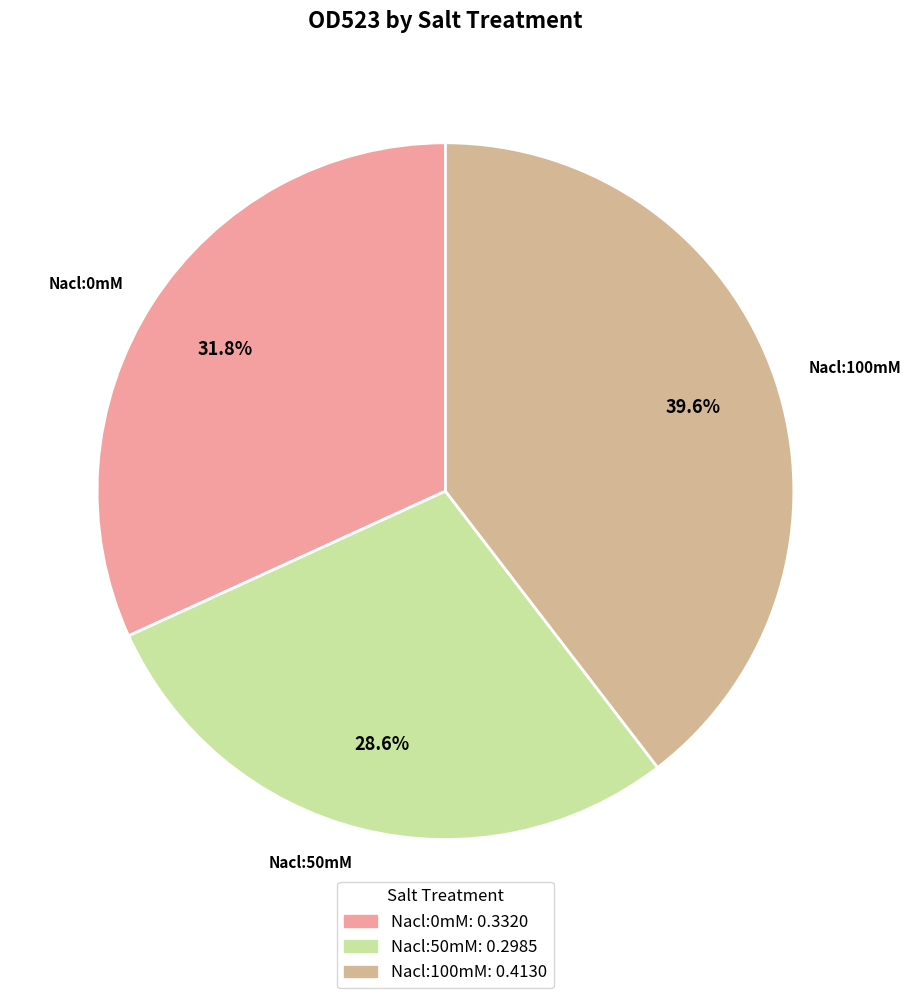

To the nearest percent, what is the average slice percentage?

33%